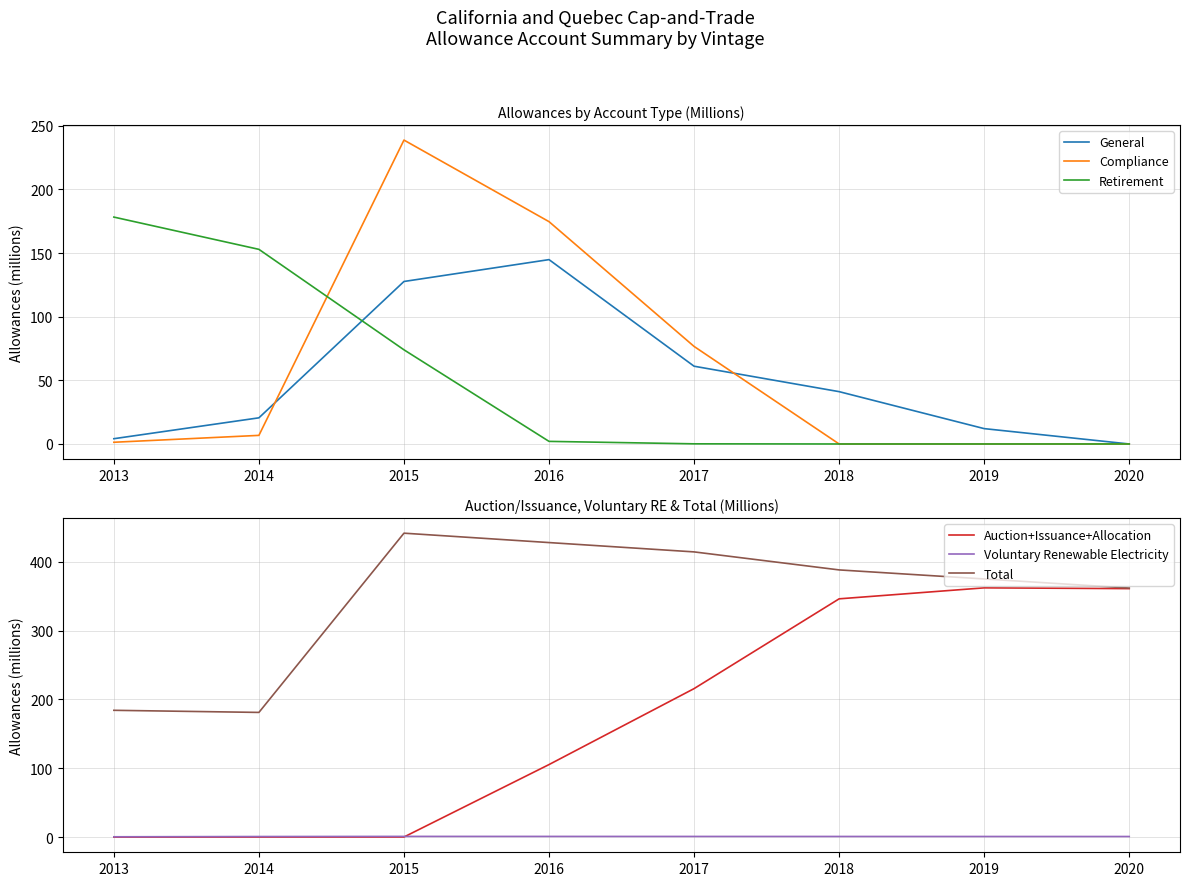

True or false: Auction+Issuance+Allocation has more than 2 points higher than both neighbors.

False